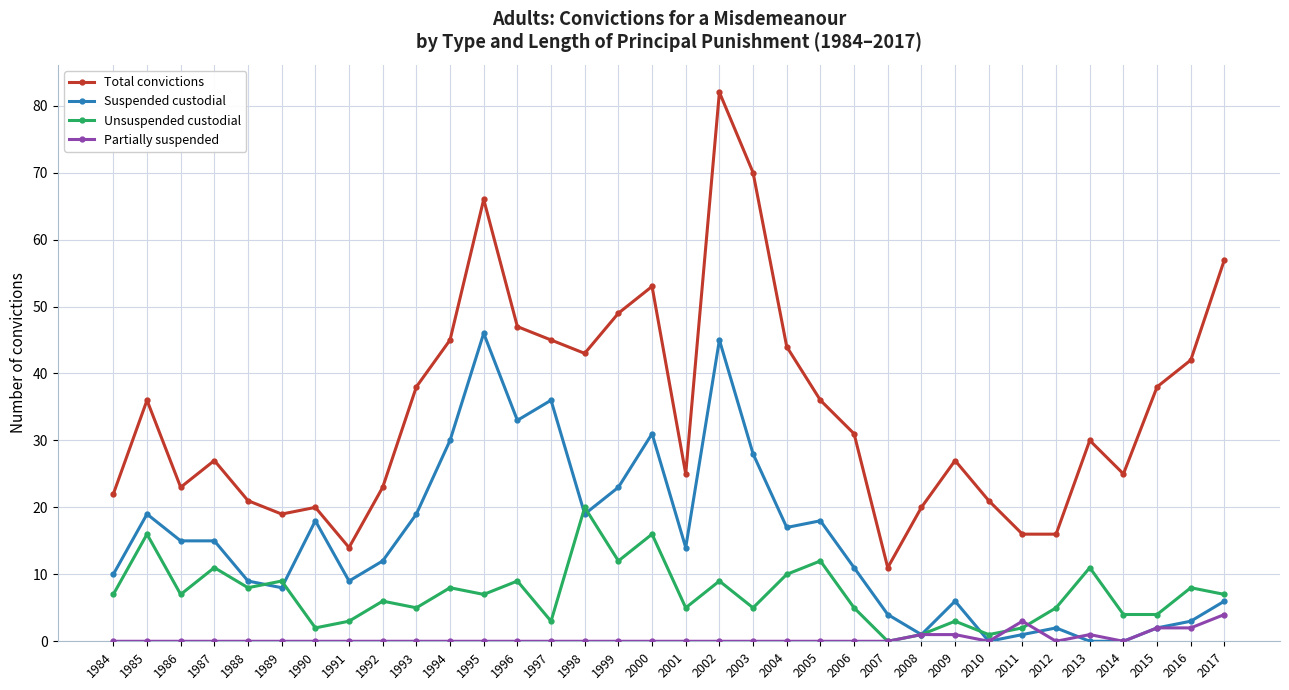

True or false: Unsuspended custodial and Total convictions cross at least once.

False